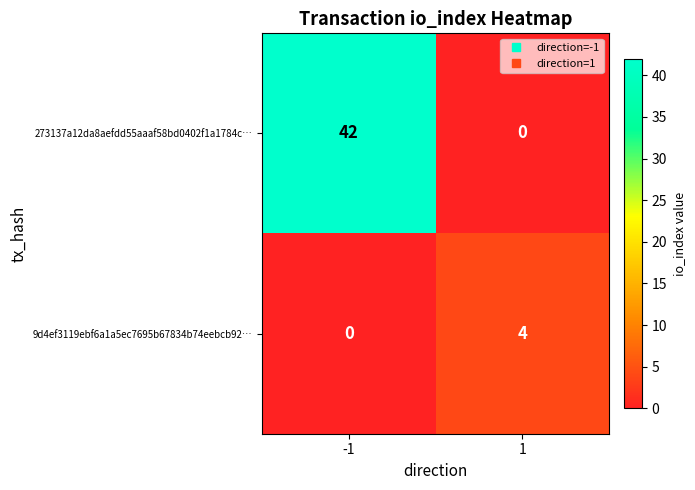

What is the difference between the highest and lowest values at 1?

4